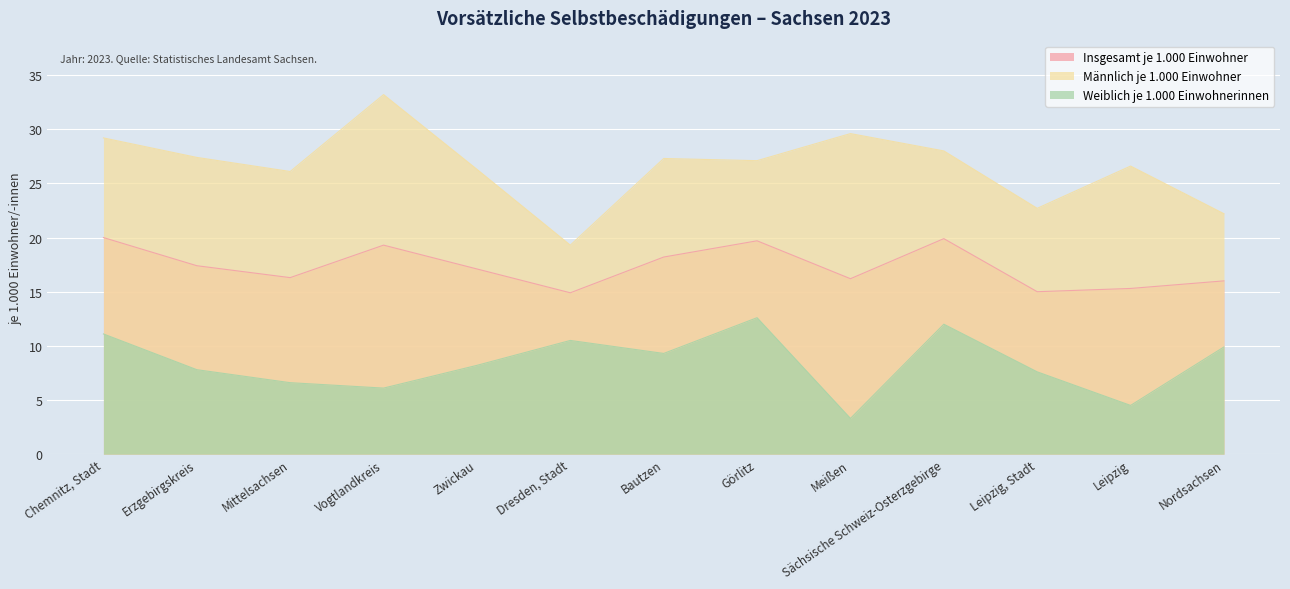

Reading left to right, extract all data points from this chart.

Insgesamt je 1.000 Einwohner: Chemnitz, Stadt=20.0	Erzgebirgskreis=17.4	Mittelsachsen=16.3	Vogtlandkreis=19.3	Zwickau=17.1	Dresden, Stadt=14.9	Bautzen=18.2	Görlitz=19.7	Meißen=16.2	Sächsische Schweiz-Osterzgebirge=19.9	Leipzig, Stadt=15.0	Leipzig=15.3	Nordsachsen=16.0
Männlich je 1.000 Einwohner: Chemnitz, Stadt=29.2	Erzgebirgskreis=27.4	Mittelsachsen=26.1	Vogtlandkreis=33.2	Zwickau=26.3	Dresden, Stadt=19.3	Bautzen=27.3	Görlitz=27.1	Meißen=29.6	Sächsische Schweiz-Osterzgebirge=28.0	Leipzig, Stadt=22.7	Leipzig=26.6	Nordsachsen=22.2
Weiblich je 1.000 Einwohnerinnen: Chemnitz, Stadt=11.1	Erzgebirgskreis=7.8	Mittelsachsen=6.6	Vogtlandkreis=6.1	Zwickau=8.2	Dresden, Stadt=10.5	Bautzen=9.3	Görlitz=12.6	Meißen=3.3	Sächsische Schweiz-Osterzgebirge=12.0	Leipzig, Stadt=7.6	Leipzig=4.5	Nordsachsen=9.9